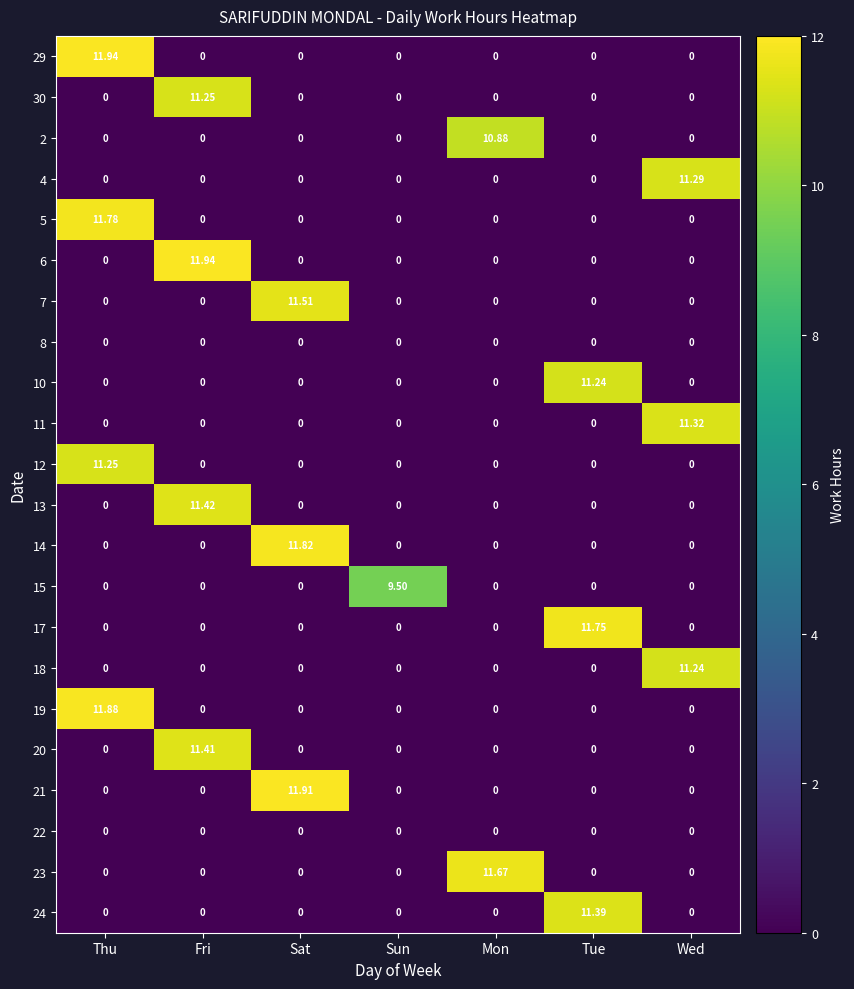

At which category is the sum across all series the highest?

Thu